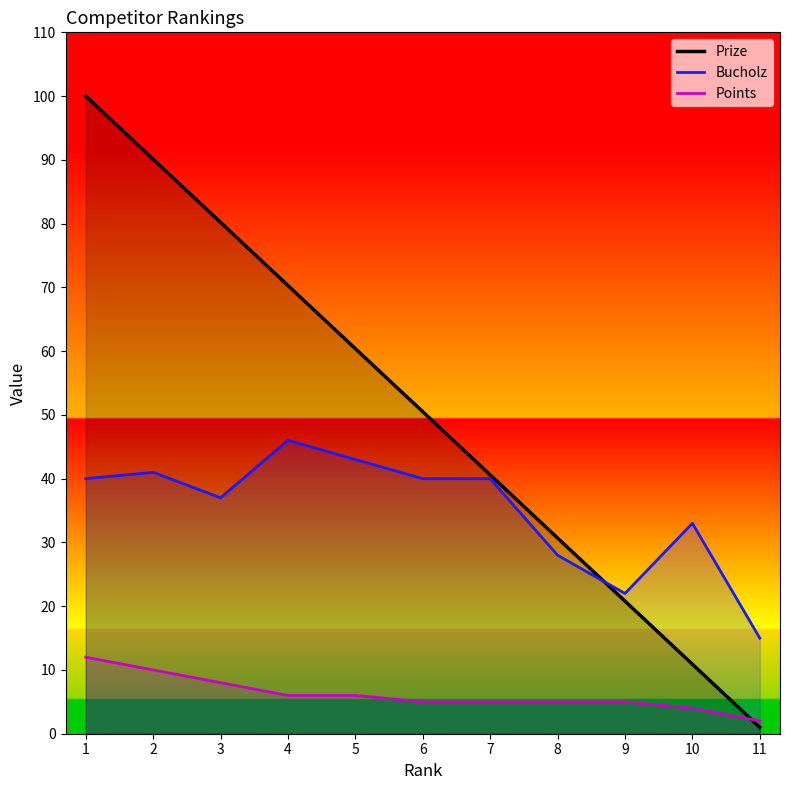

Where is the first local minimum for Bucholz?

3